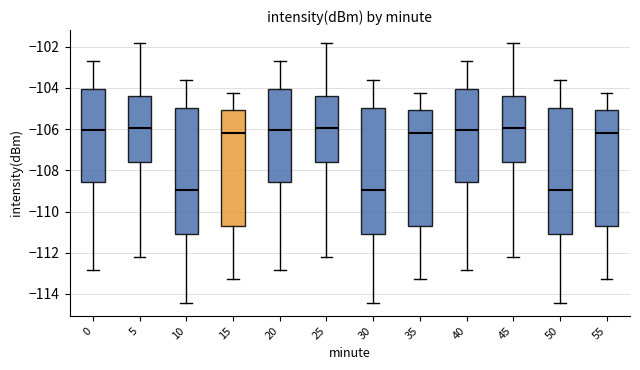

Where is the upper edge of the box at x = 10 on the y-axis? The values are not printed on the chart, so give them approximately, as read against the axis.

-105.0